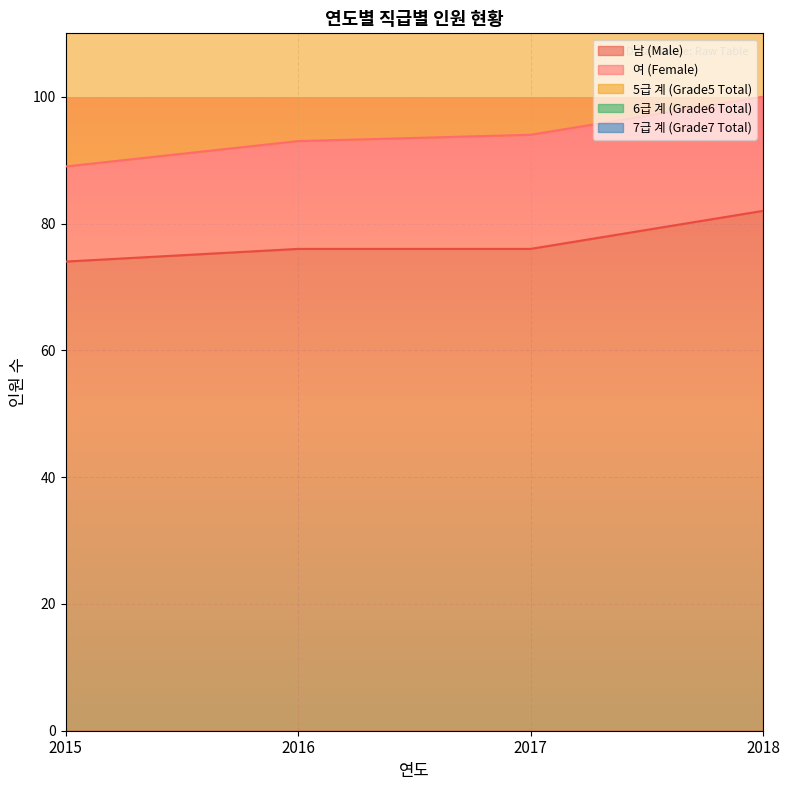

What are all the series names shown in the legend?

남 (Male), 여 (Female), 5급 계 (Grade5 Total), 6급 계 (Grade6 Total), 7급 계 (Grade7 Total)